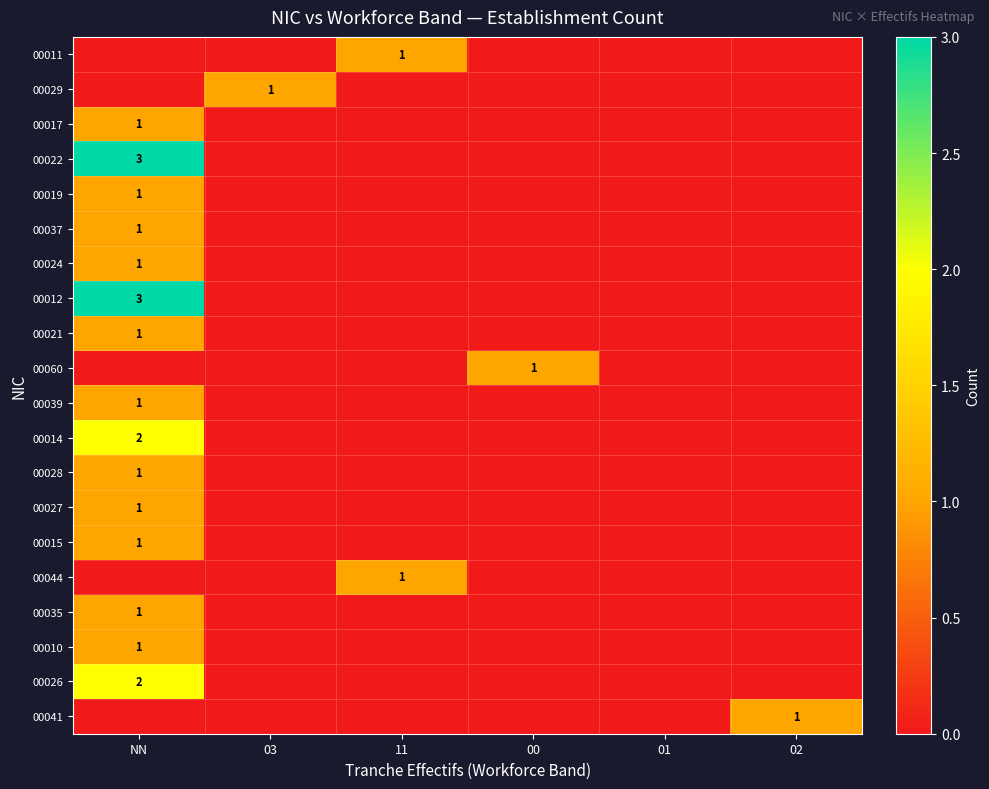

What is the maximum value for 00060?

1